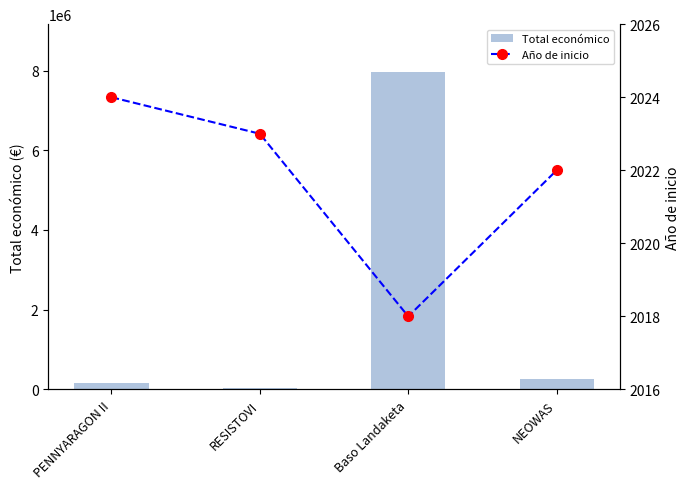

Read the Total económico value at PENNYARAGON II.

150000